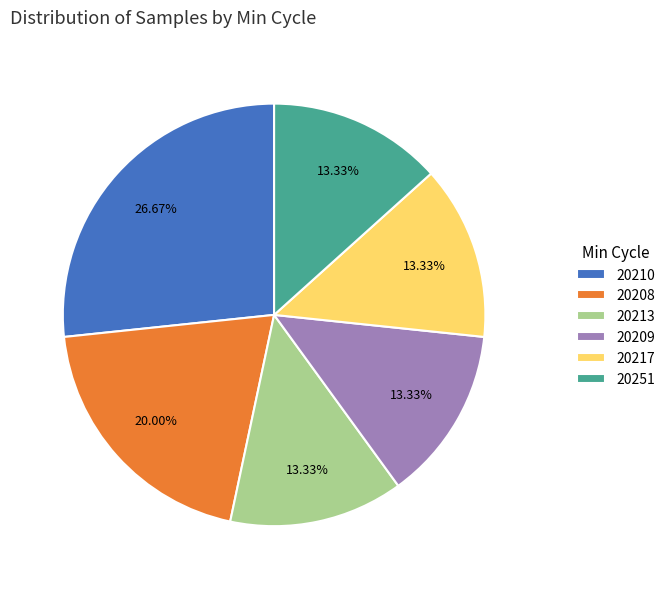

Combined, do 20209 and 20213 account for over 50%?

No